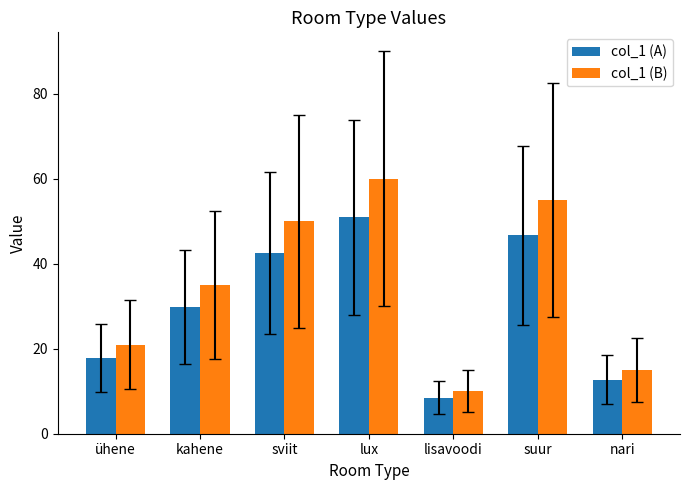

At which category is the sum across all series the highest?

lux